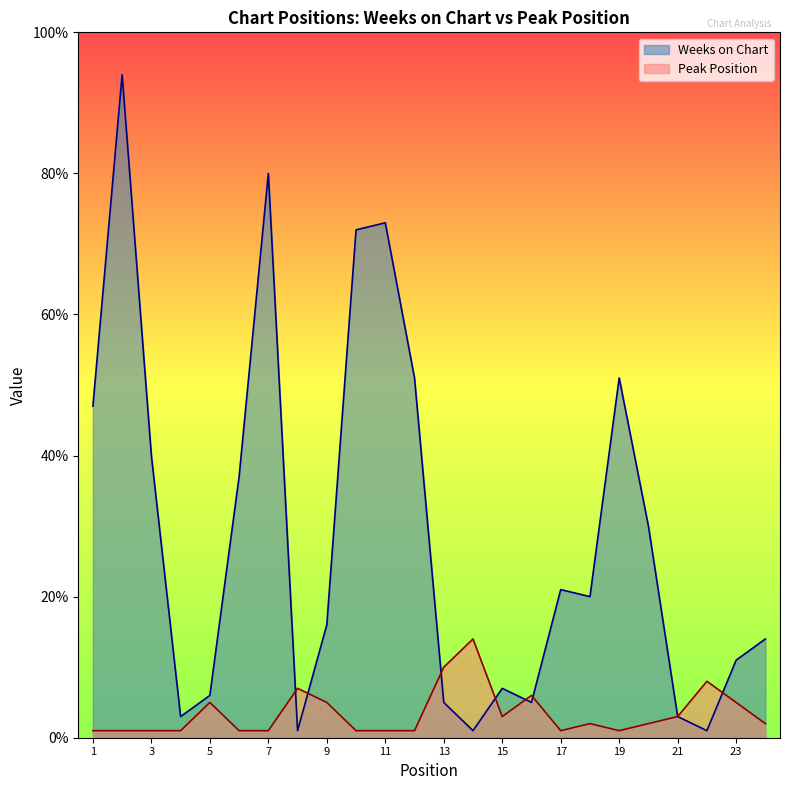

At which label does Weeks on Chart first exceed 20?

1